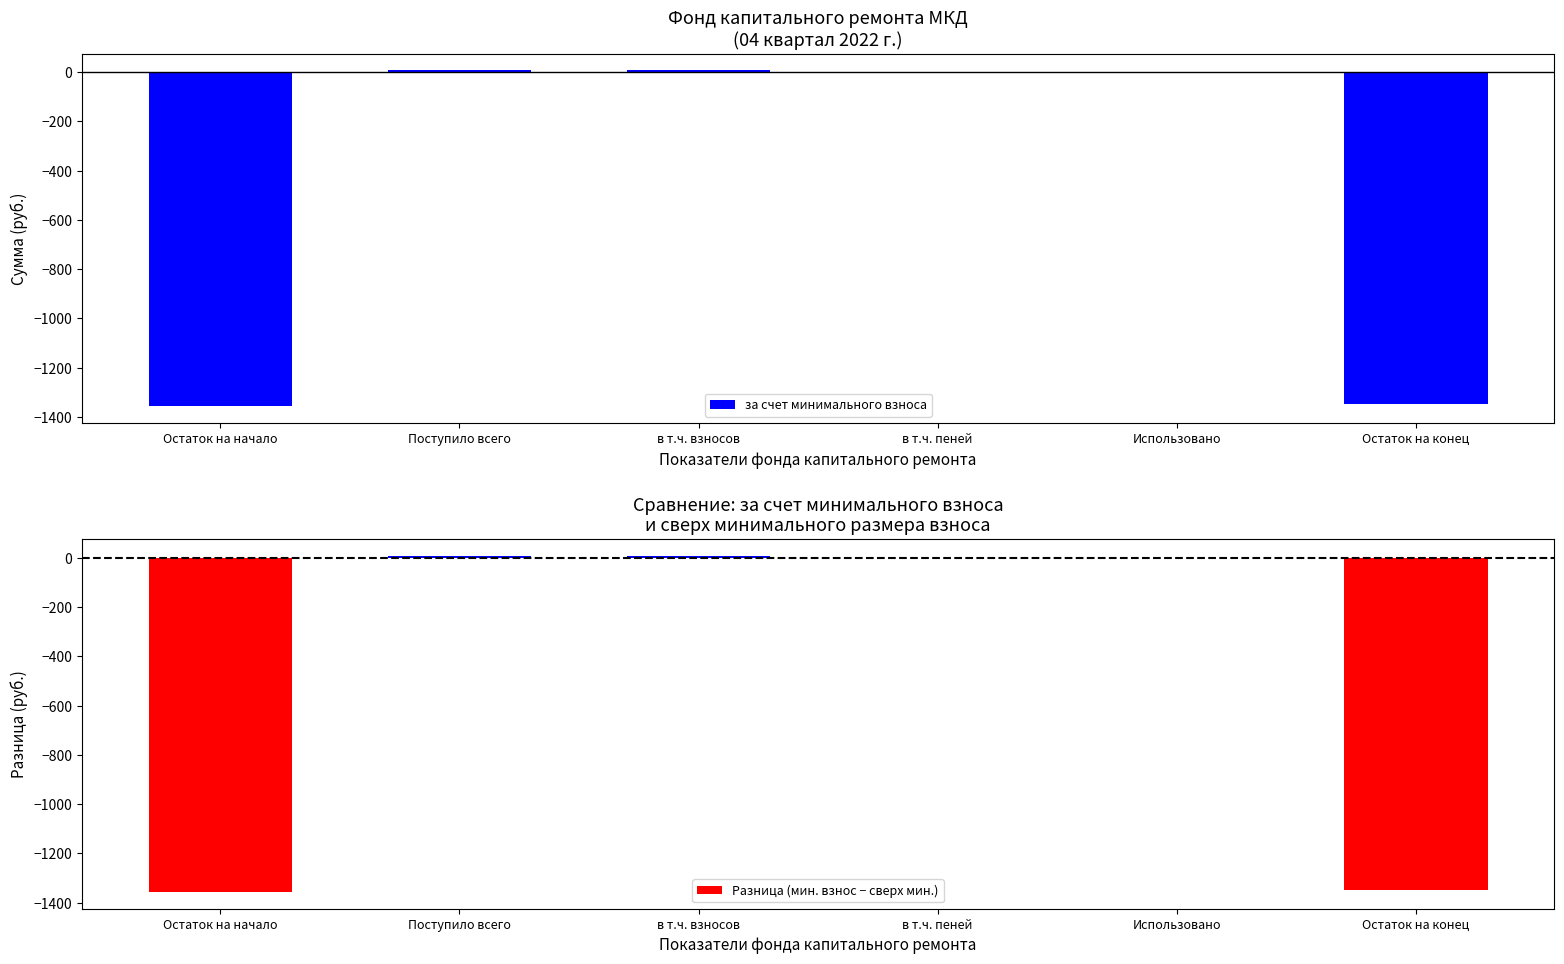

What position from the left is Использовано?

5